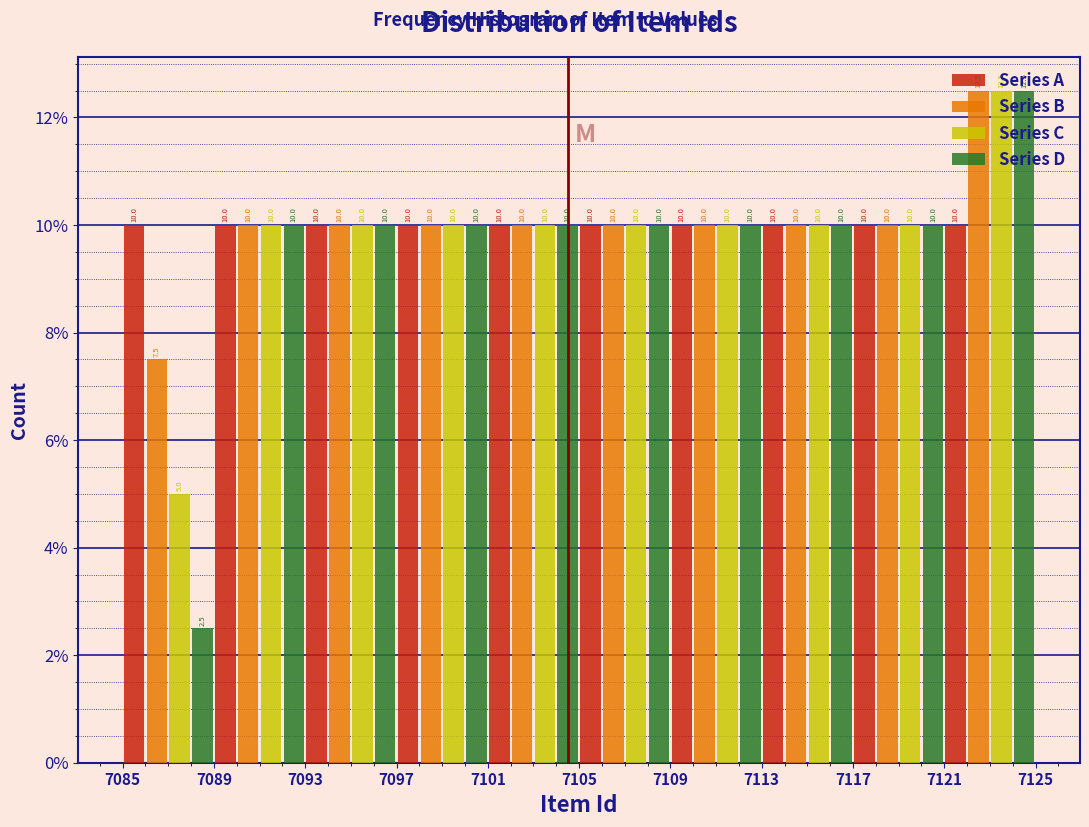

Reading left to right, list every range on the x-axis with the height of the bar of each series over it.

7085 to 7089: Series A=10.0	Series B=7.5	Series C=5.0	Series D=2.5
7089 to 7093: Series A=10.0	Series B=10.0	Series C=10.0	Series D=10.0
7093 to 7097: Series A=10.0	Series B=10.0	Series C=10.0	Series D=10.0
7097 to 7101: Series A=10.0	Series B=10.0	Series C=10.0	Series D=10.0
7101 to 7105: Series A=10.0	Series B=10.0	Series C=10.0	Series D=10.0
7105 to 7109: Series A=10.0	Series B=10.0	Series C=10.0	Series D=10.0
7109 to 7113: Series A=10.0	Series B=10.0	Series C=10.0	Series D=10.0
7113 to 7117: Series A=10.0	Series B=10.0	Series C=10.0	Series D=10.0
7117 to 7121: Series A=10.0	Series B=10.0	Series C=10.0	Series D=10.0
7121 to 7125: Series A=10.0	Series B=12.5	Series C=12.5	Series D=12.5